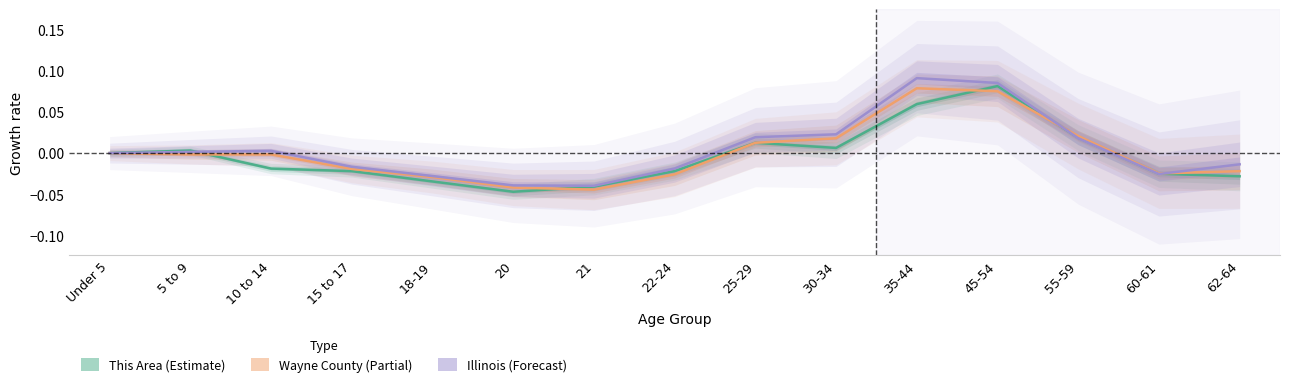

What position from the right is 62-64?

1